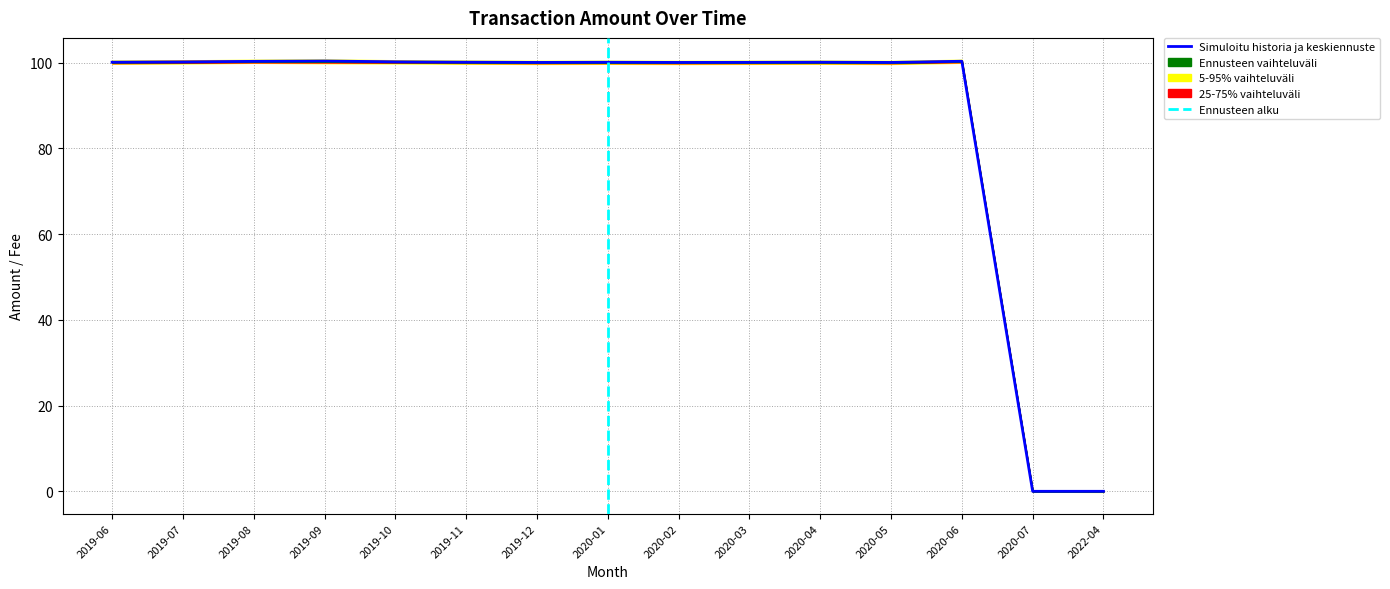

True or false: p25_75_lower and Amount cross at least once.

False